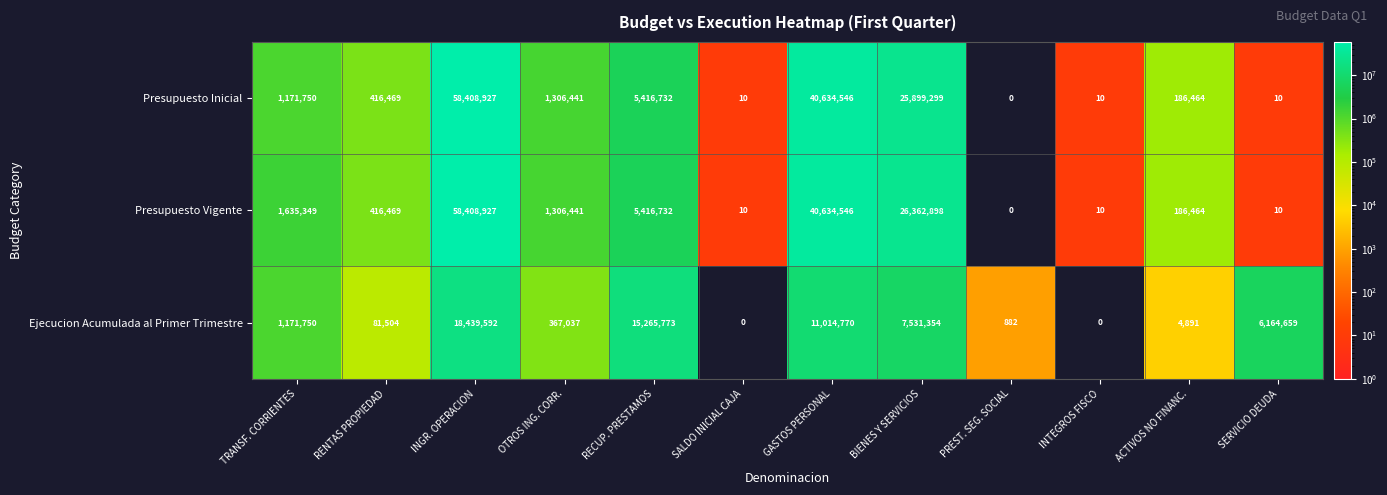

At which label does Presupuesto Vigente first exceed 1306441?

TRANSF. CORRIENTES